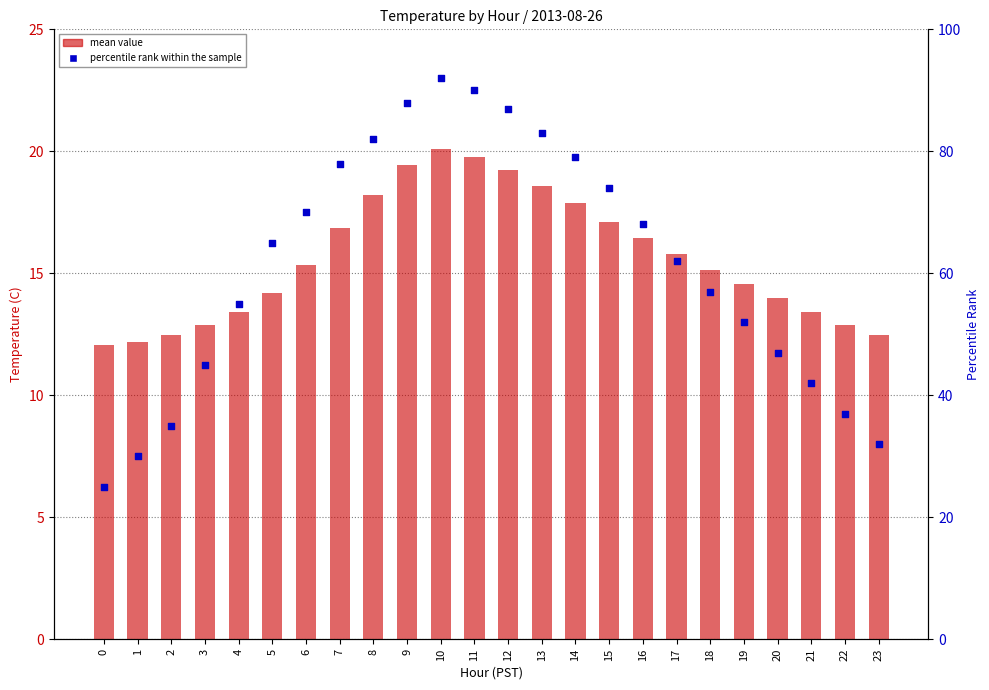

Which series reaches the minimum Y coordinate?

mean value